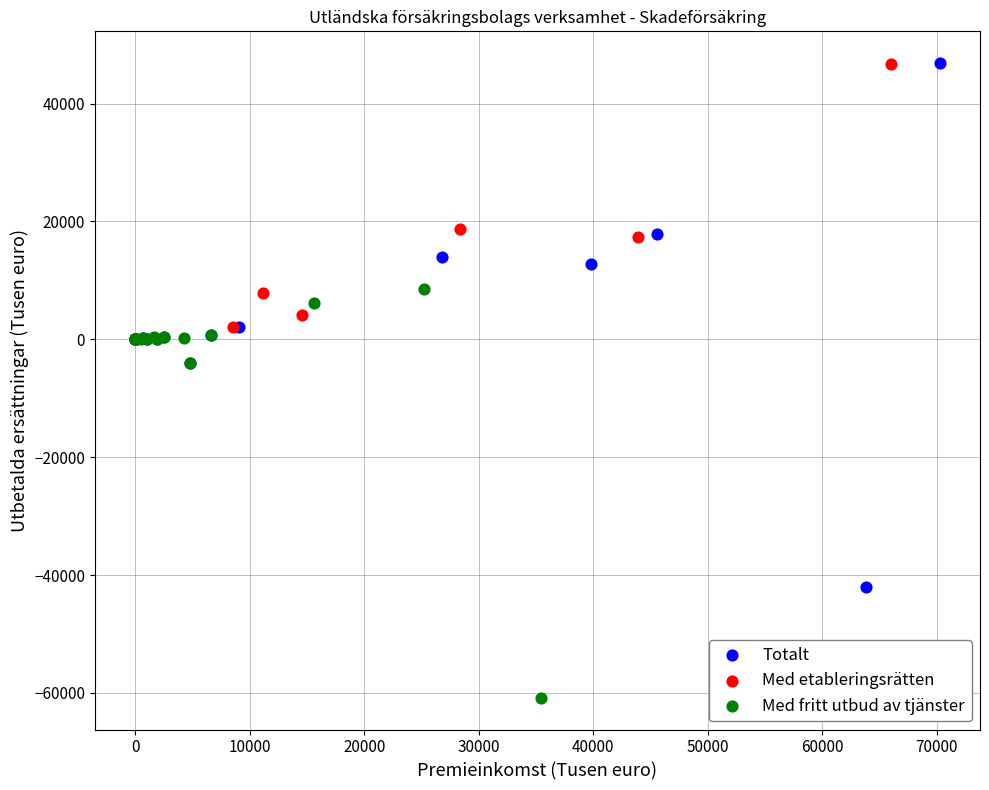

Which series has the widest spread of Y values?

Totalt